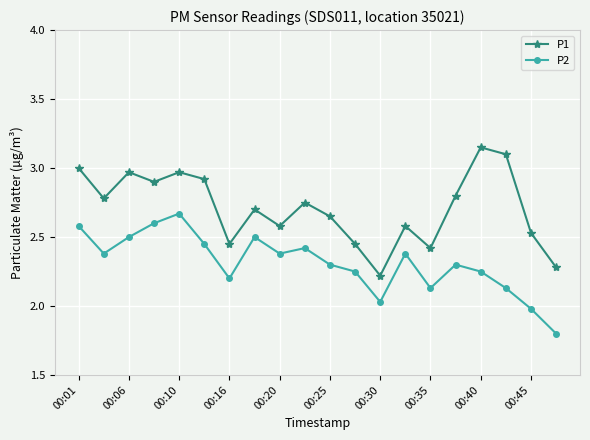

Rank the series by their average value, from lowest to highest.

P2, P1